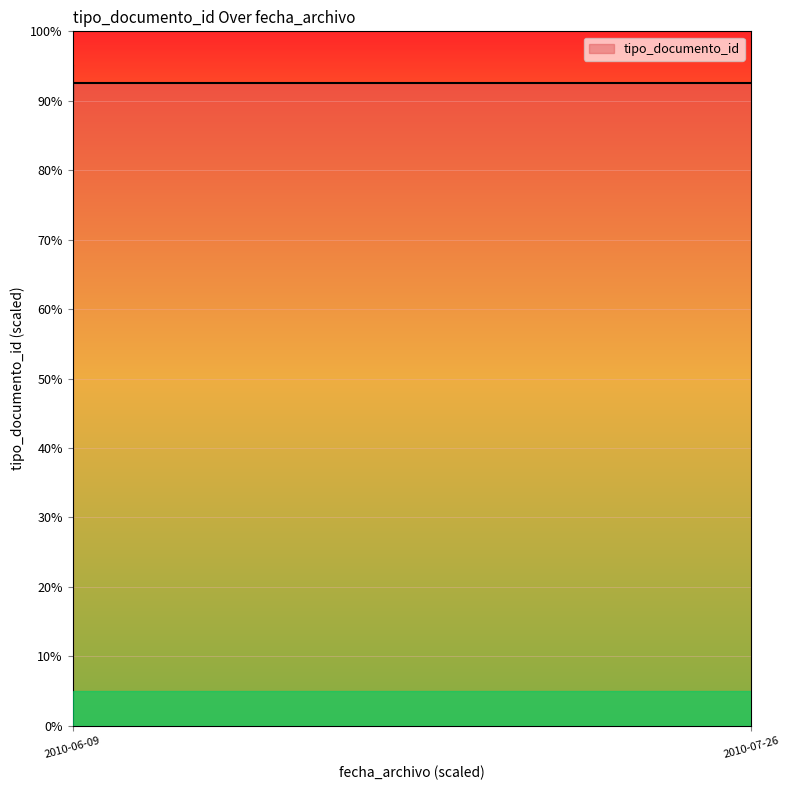

What is the value of the 4th point from the left?

95.0